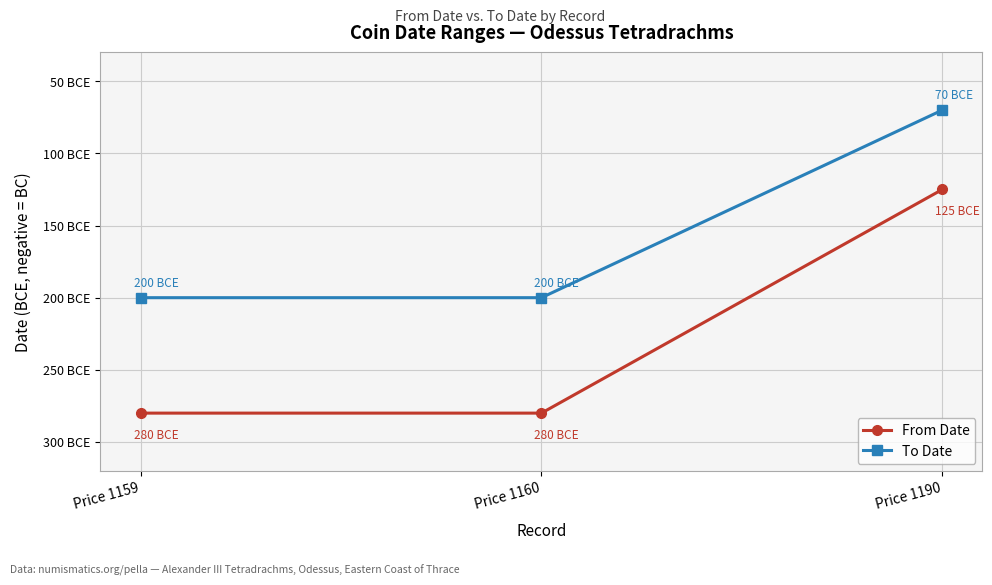

Which series has the largest total across all categories?

To Date